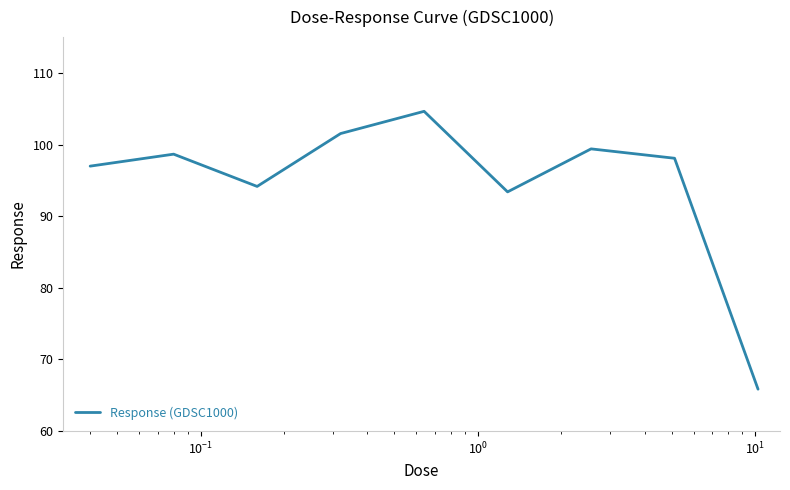

What is the minimum value shown in the chart?

65.9